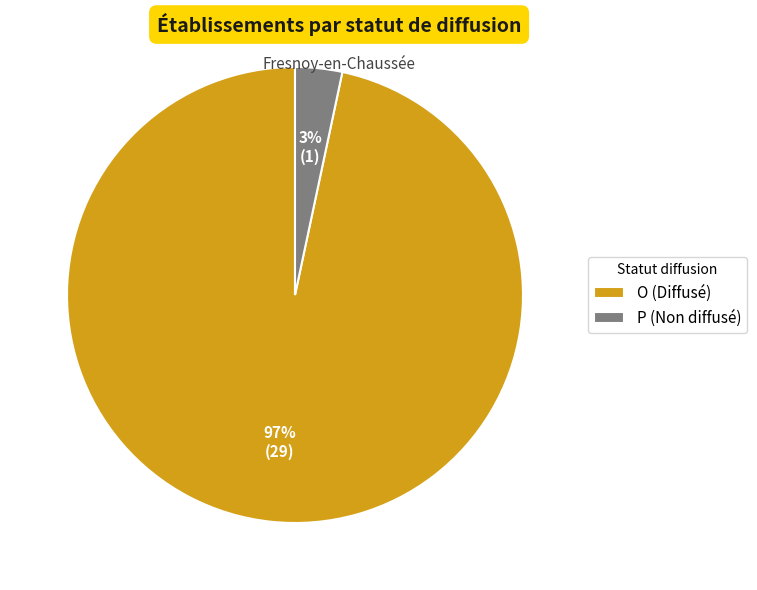

To the nearest percent, what percentage of the pie is P?

3%